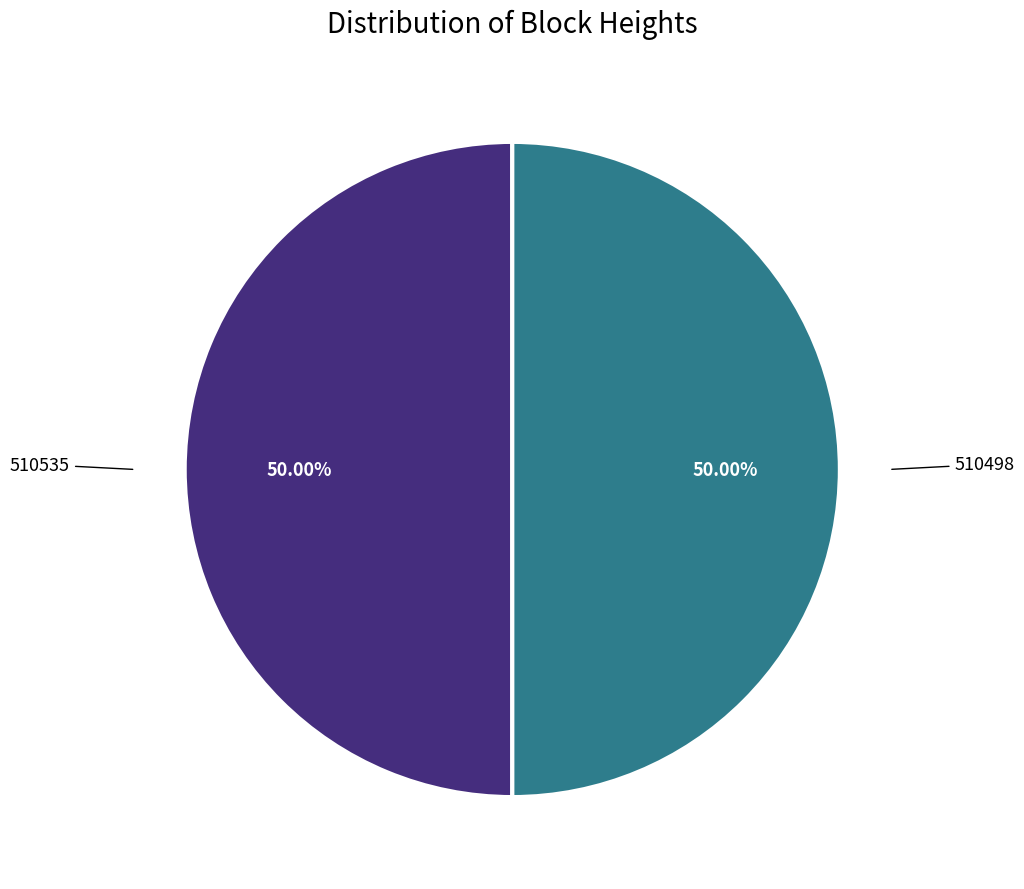

What is the ratio of the value at 510535 to the value at 510498?

1.0